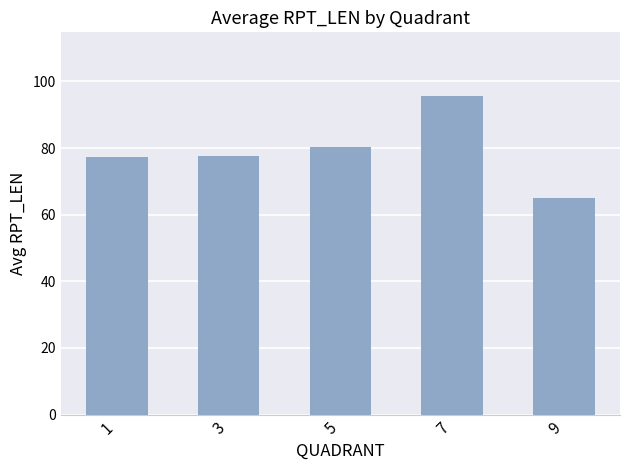

What is the difference between the second highest and minimum values?

15.3